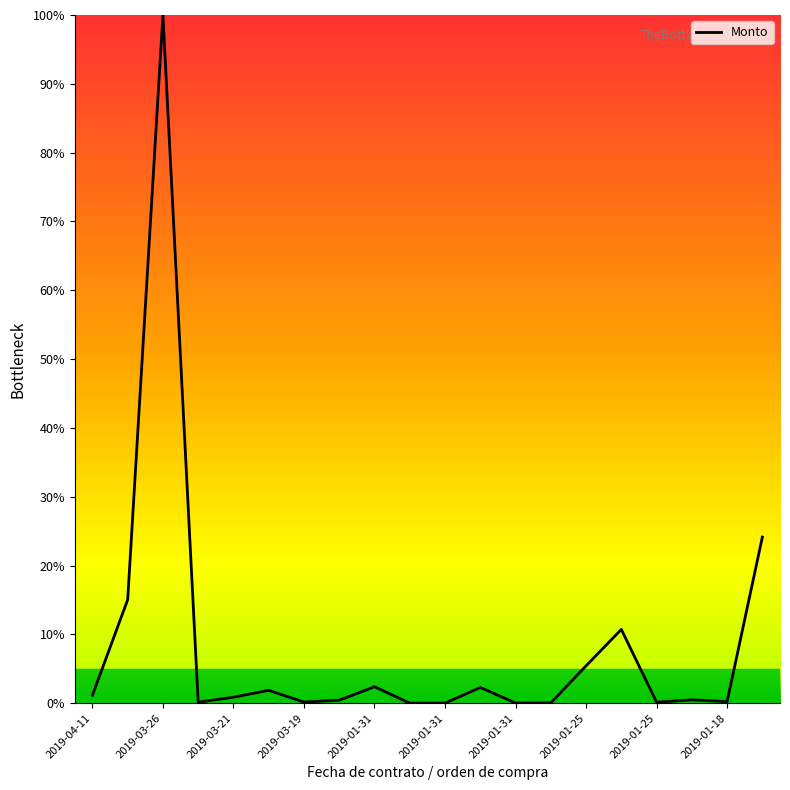

What is the greatest value displayed?

100.0